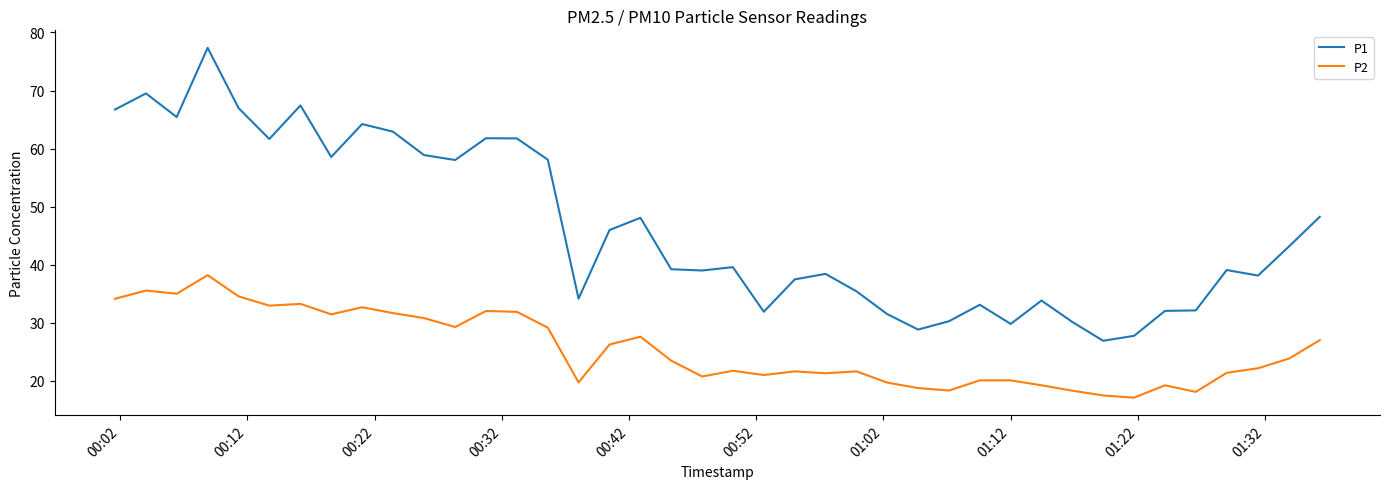

True or false: P2 and P1 cross at least once.

False